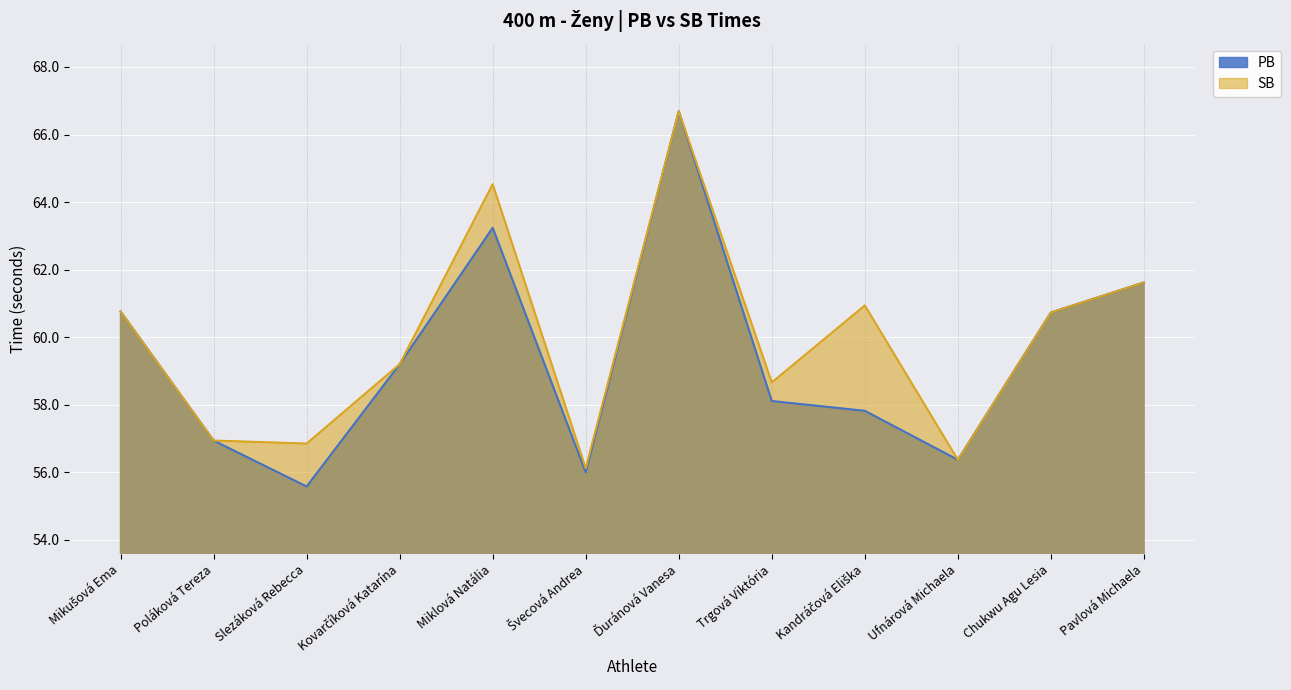

What is the difference between the PB values at Slezáková Rebecca and Ďuránová Vanesa?

11.1